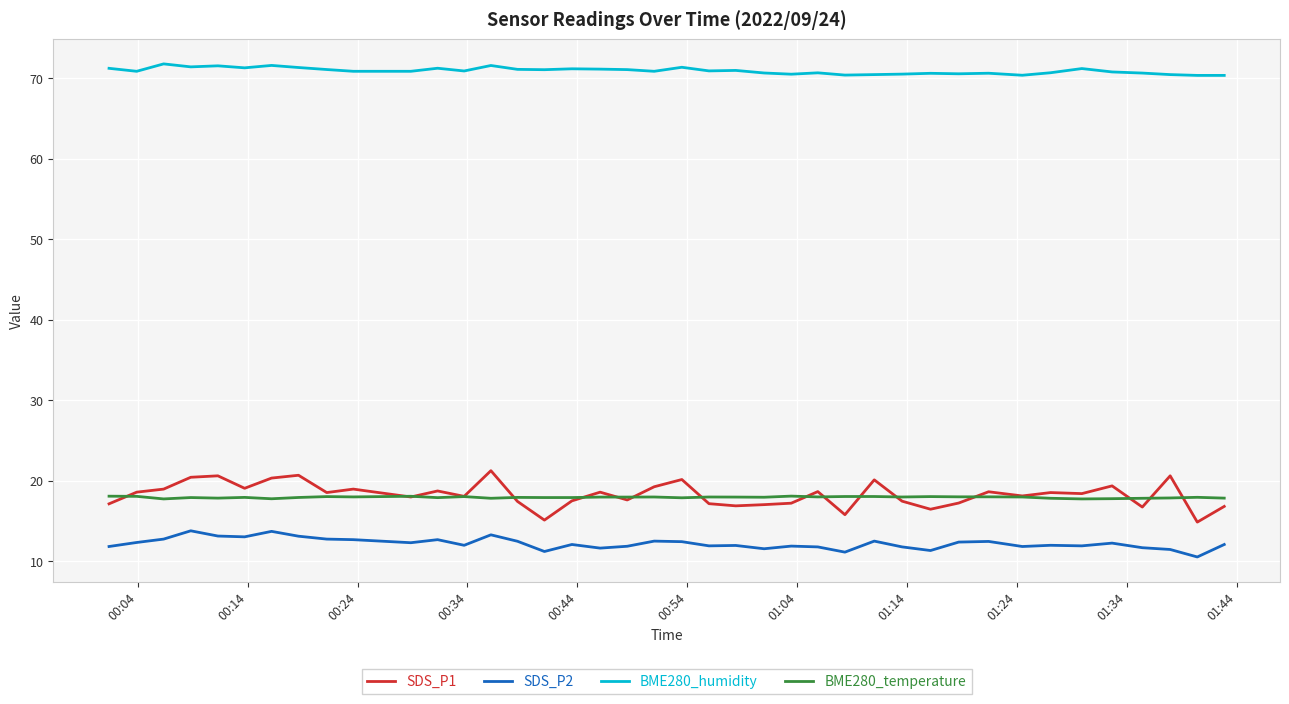

What is the maximum value for BME280_temperature?

18.1